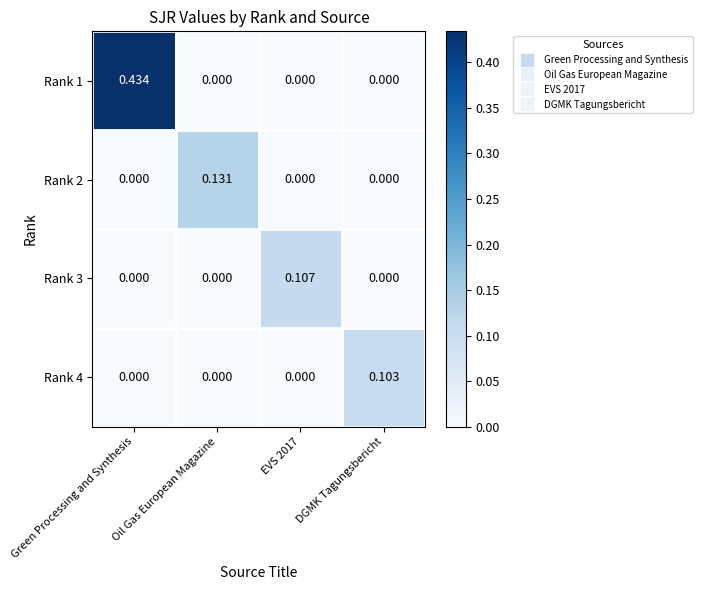

Which category has the highest value across all series?

Green Processing and Synthesis